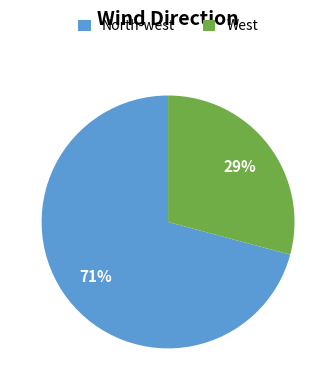

To the nearest percent, what is the difference between the North-west and West slice percentages?

42%